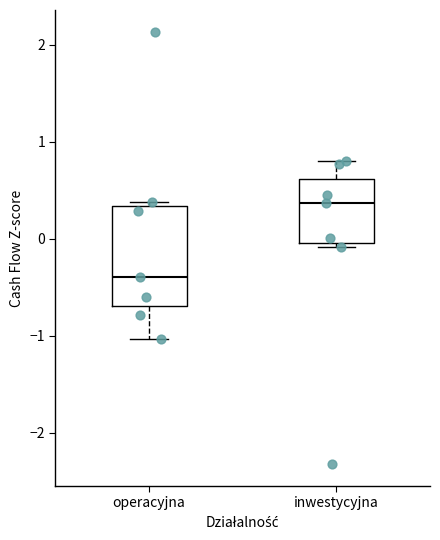

Where does the upper whisker of the box for inwestycyjna end on the y-axis? The values are not printed on the chart, so give them approximately, as read against the axis.

0.8